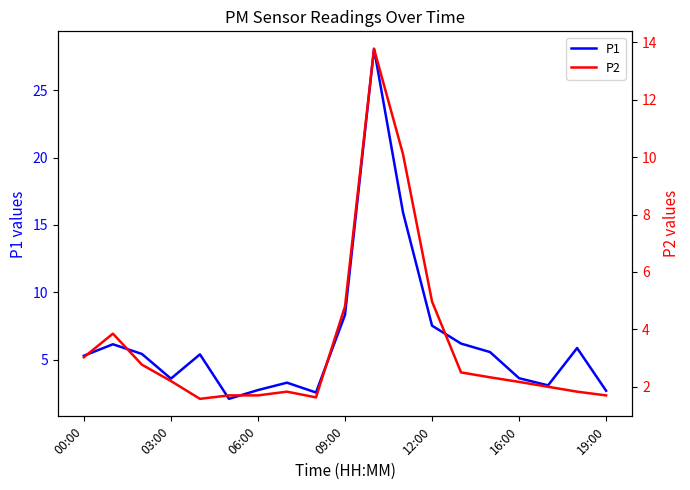

At which label does P1 first exceed 5?

00:00